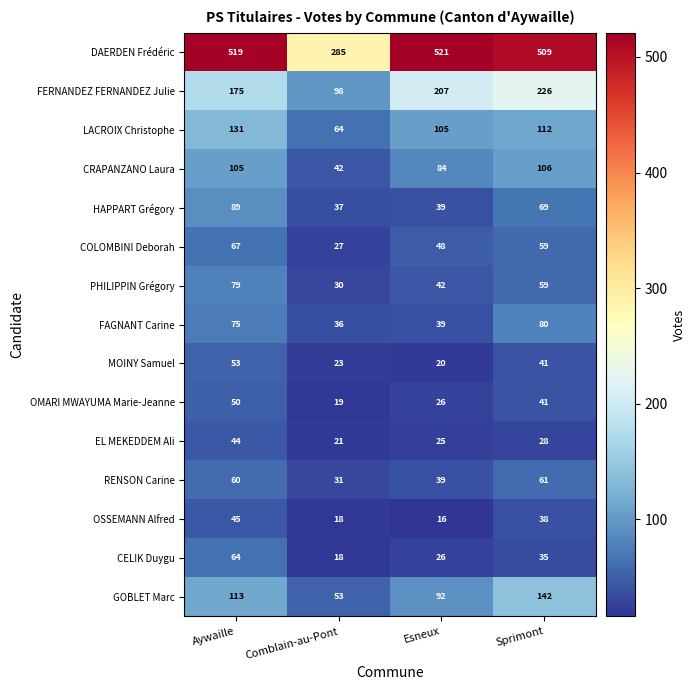

Is it true that MOINY Samuel equals 41 at Sprimont?

True